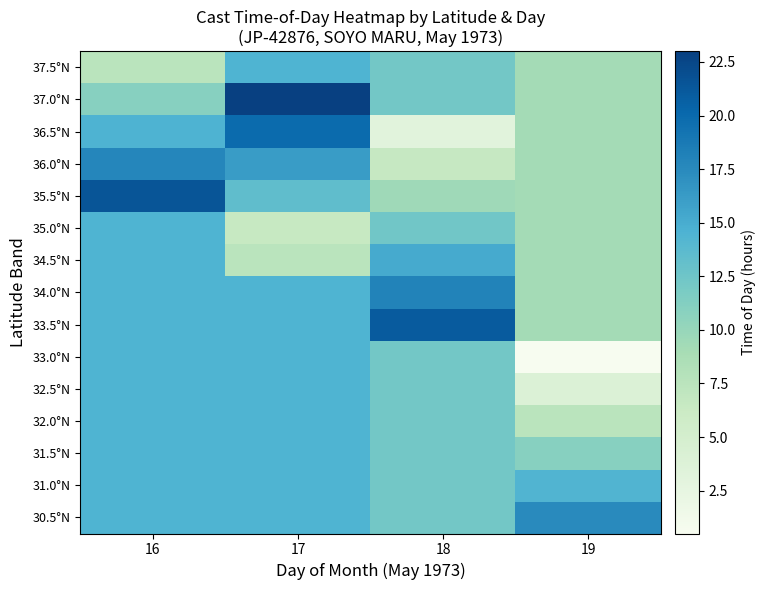

Which has a higher value, 16 or 19?

19